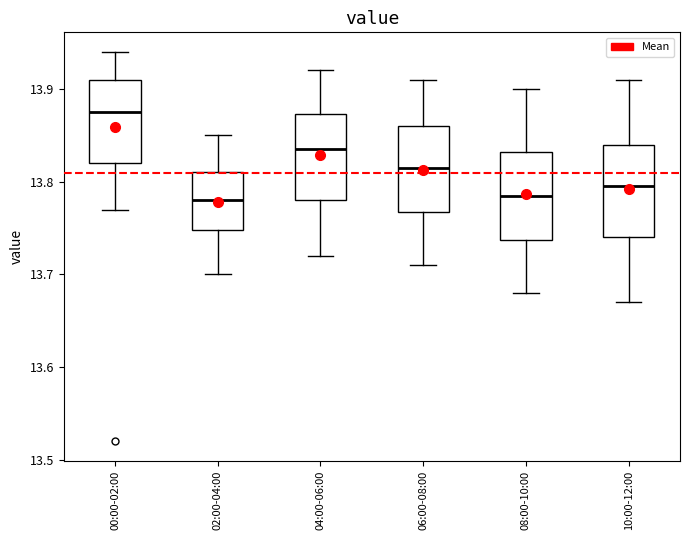

Where does the median line of the box for 06:00-08:00 sit on the y-axis? The values are not printed on the chart, so give them approximately, as read against the axis.

13.82